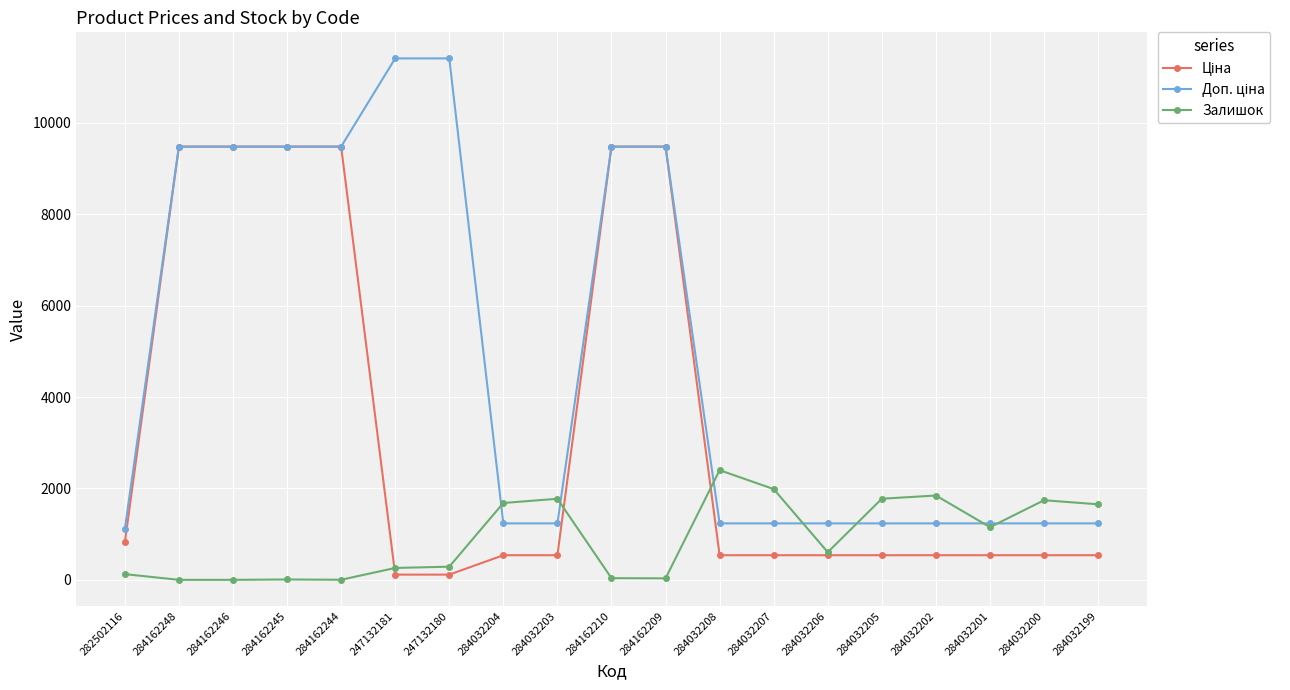

The Залишок series shows 2410.0 at 284032205. True or false?

False